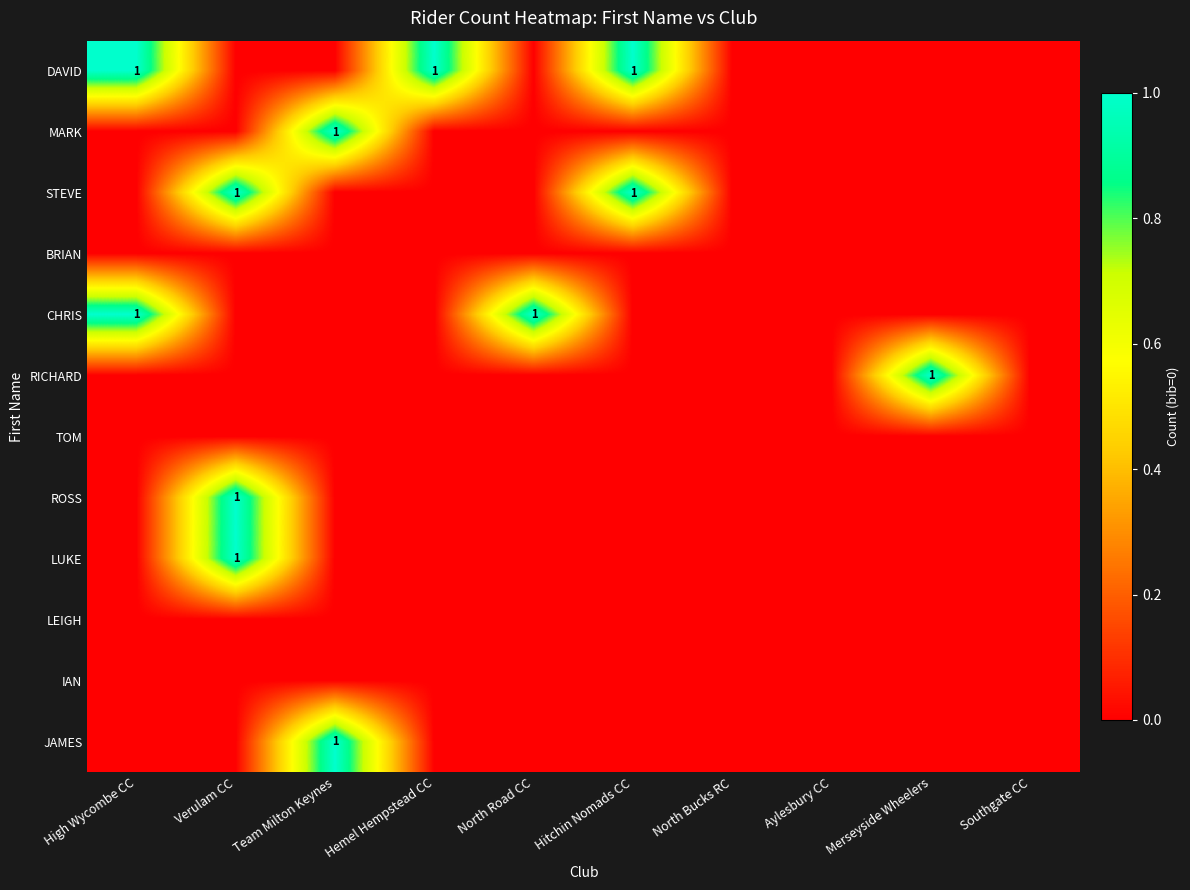

What is the maximum value shown in the chart?

1